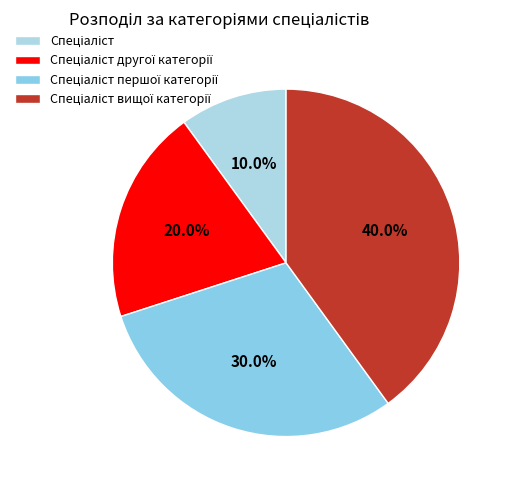

To the nearest percent, what is the difference between the Спеціаліст and Спеціаліст першої категорії slice percentages?

20%